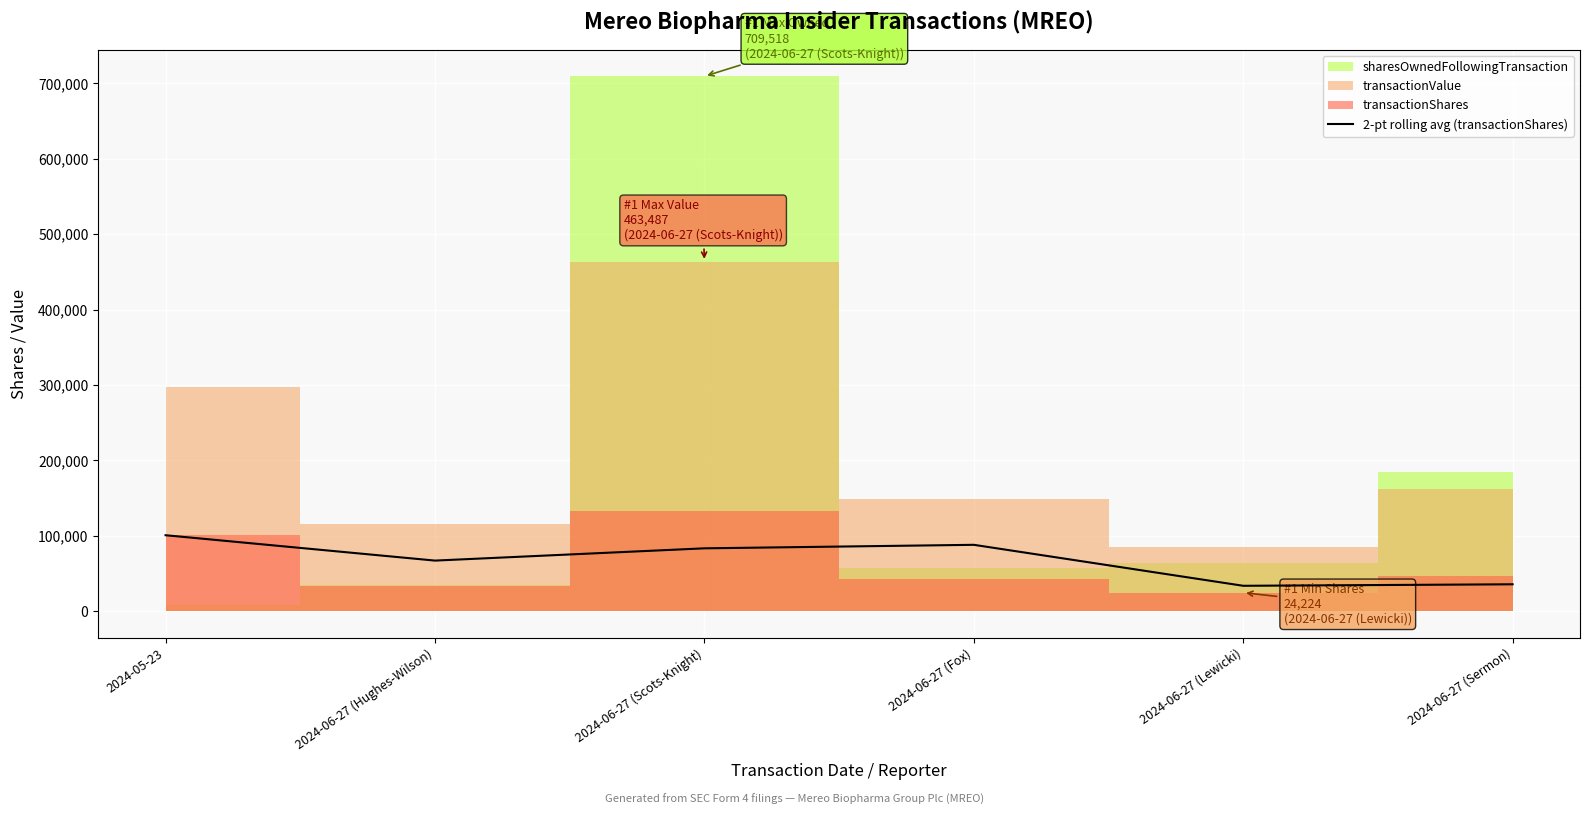

How many values exceed 83043?

3